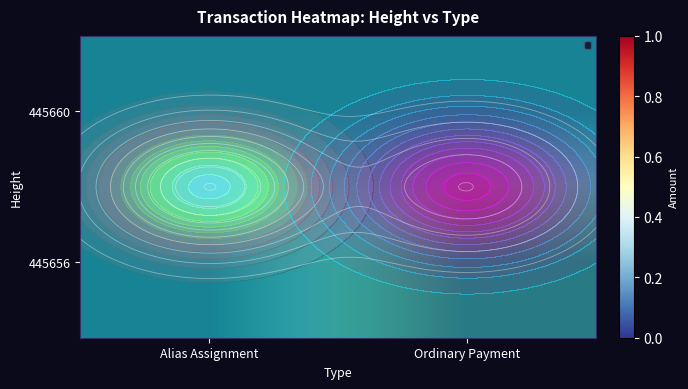

Rank the categories by 445660 value from lowest to highest.

Alias Assignment, Ordinary Payment